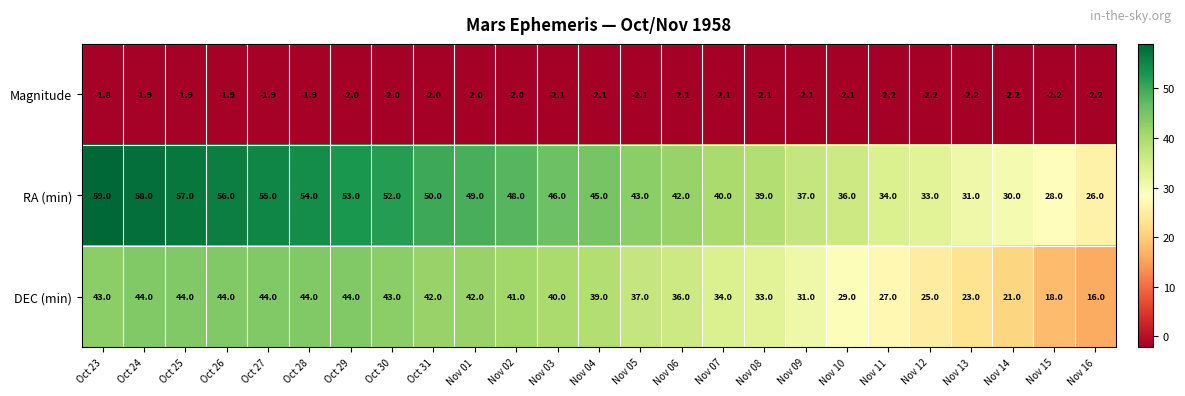

At how many categories does at least one series exceed 9?

25